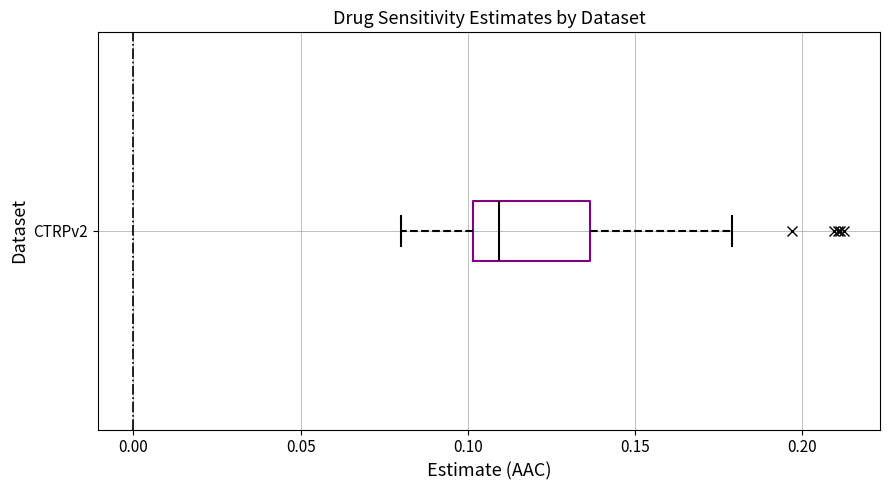

Transcribe this box plot: give where the median line is, the range the box spans, and where the two whiskers end, as read against the x-axis. The values are not printed on the chart, so give them approximately, as read against the axis.

median 0.110, box 0.100 to 0.135, whiskers 0.080 to 0.180